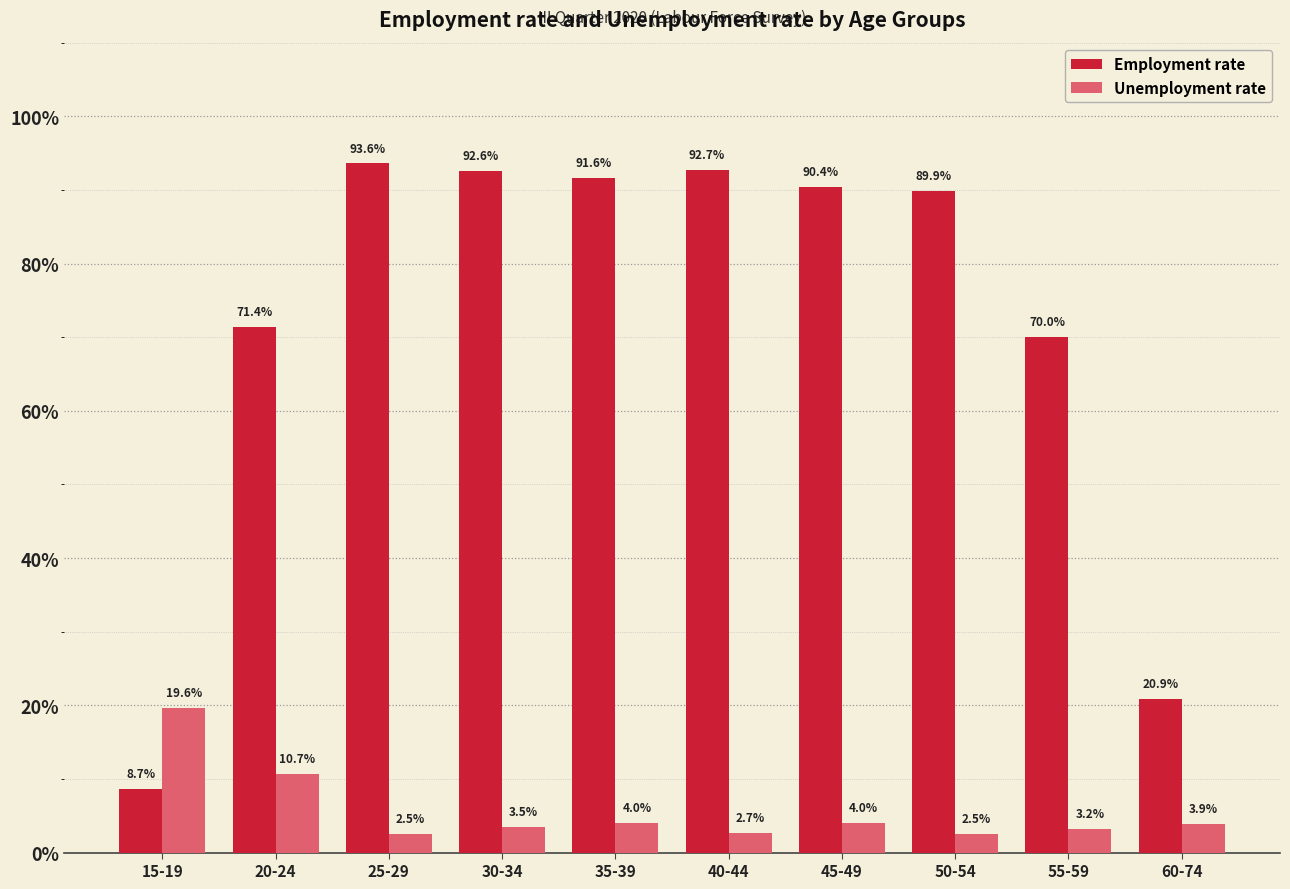

How many data points in Employment rate are less than 90?

5